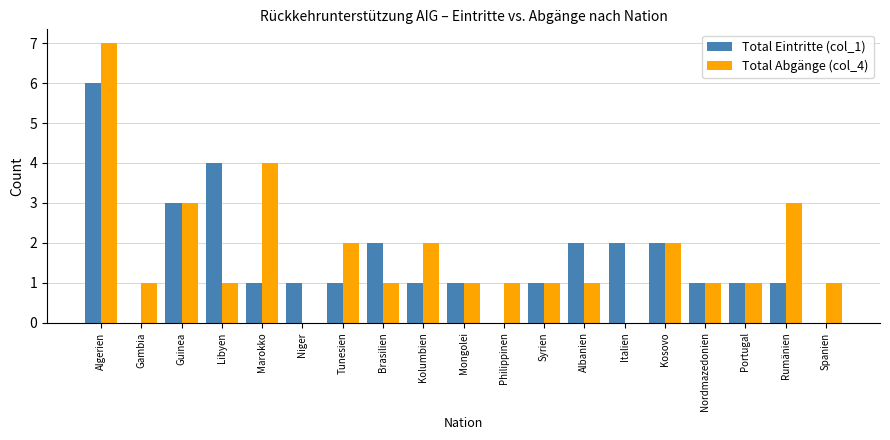

What is the maximum value shown in the chart?

7